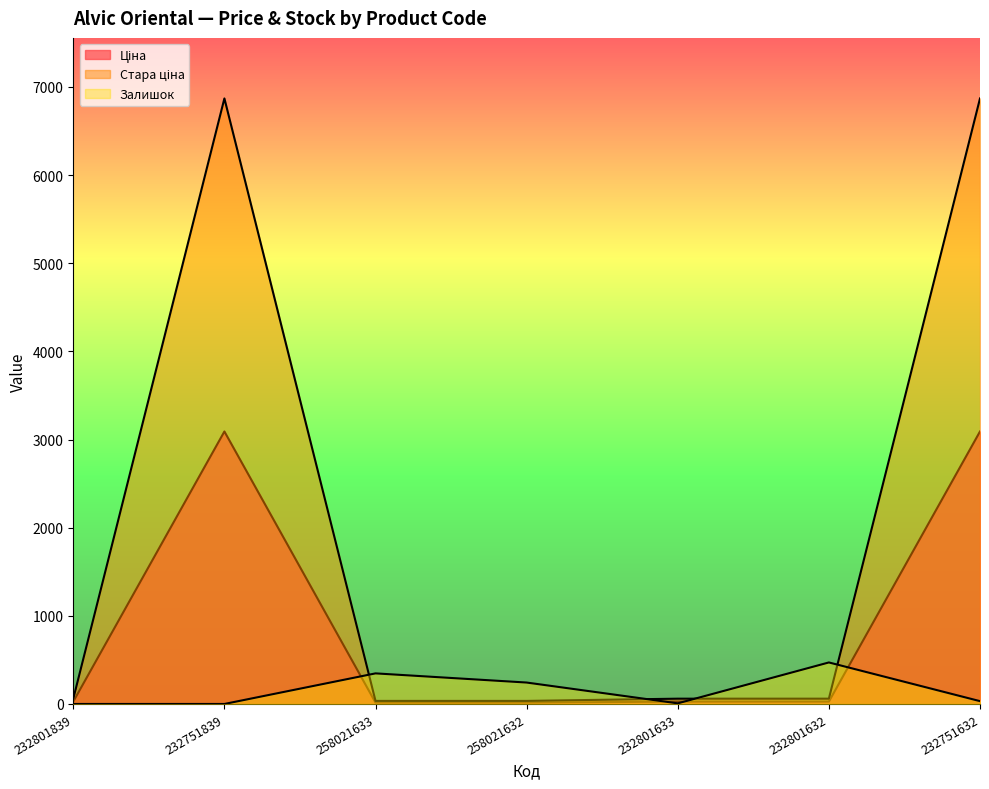

True or false: Залишок has a value of 77.4 at 258021633.

False